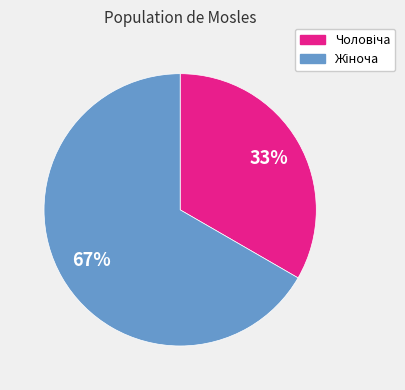

Is there any slice that represents more than half of the pie?

Yes